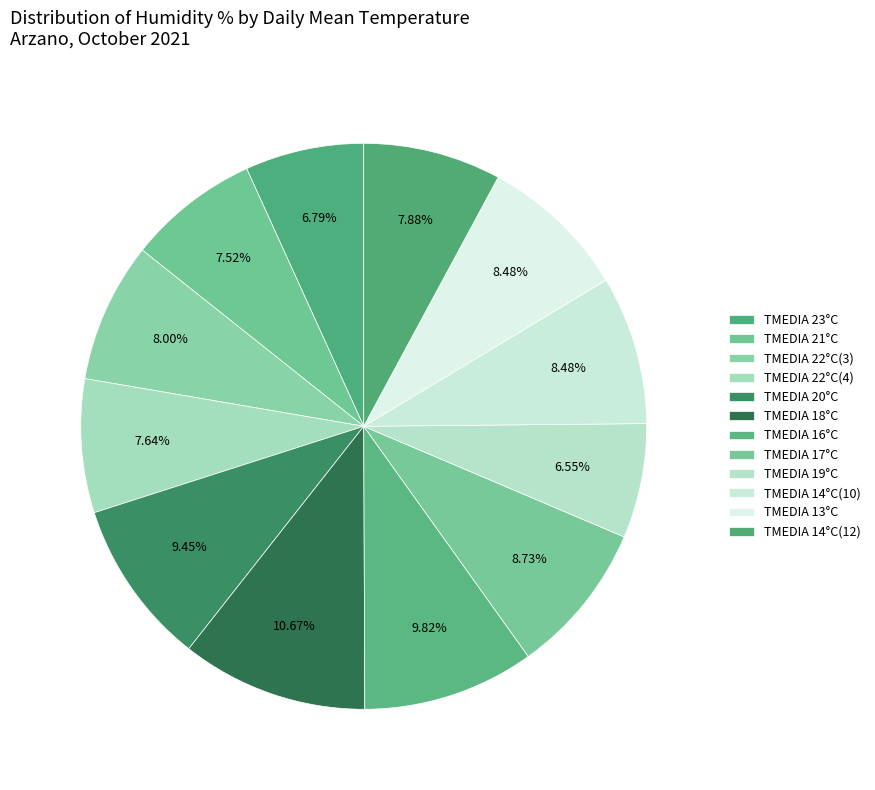

How many segments does this pie chart have?

12